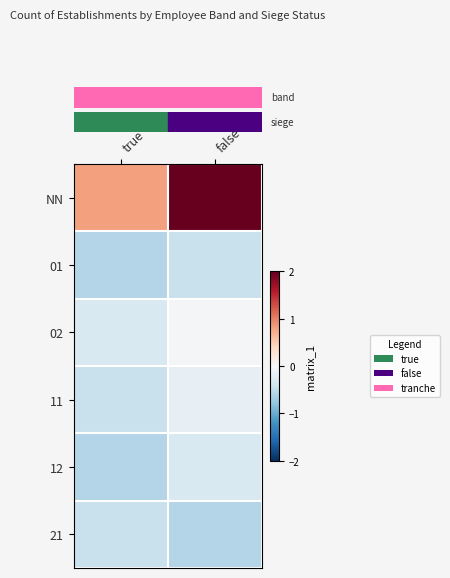

What is the difference between the highest and lowest values at false?

3.7